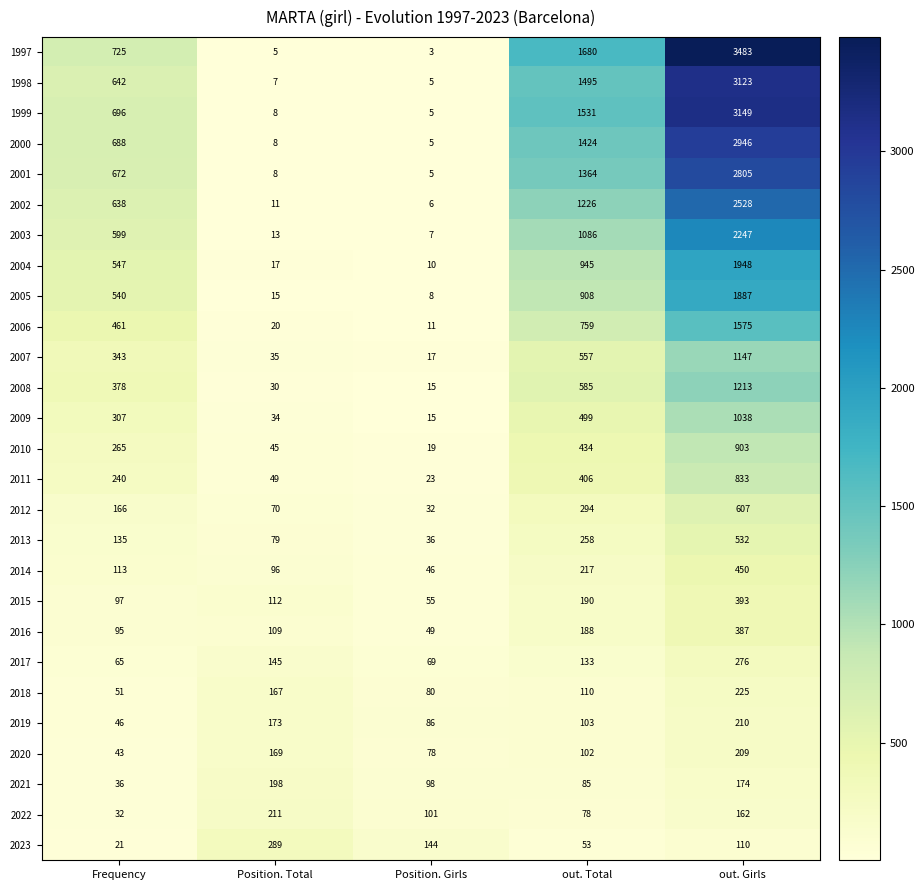

What is the average value of the 2008 series?

444